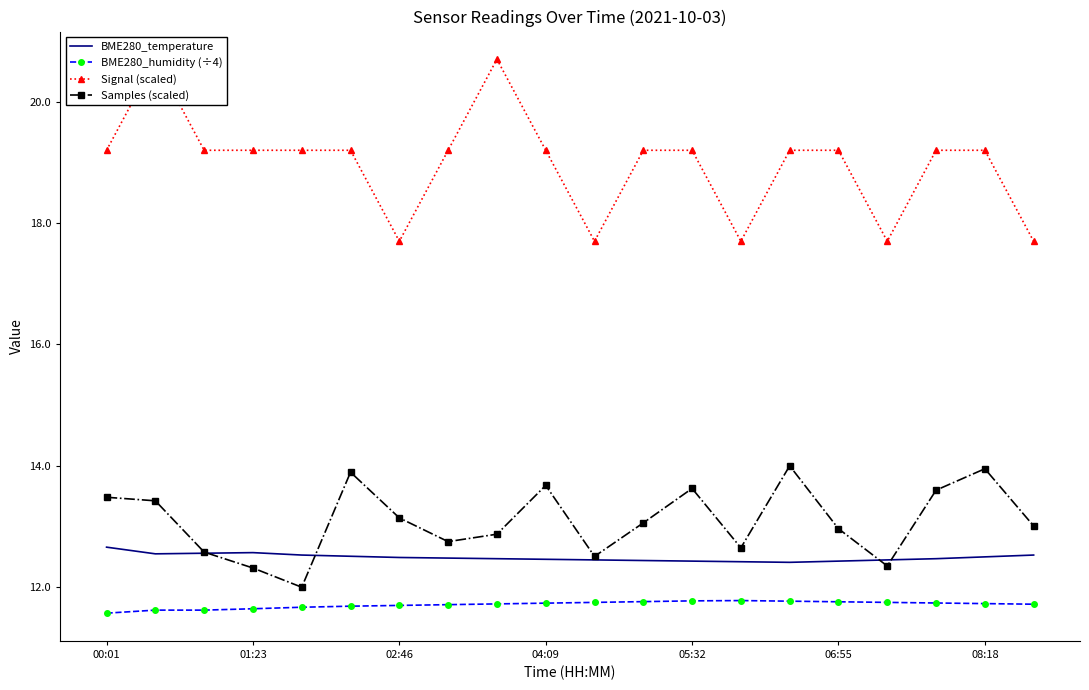

What is the value of the Samples (scaled) point at the 9th from the left?

12.9